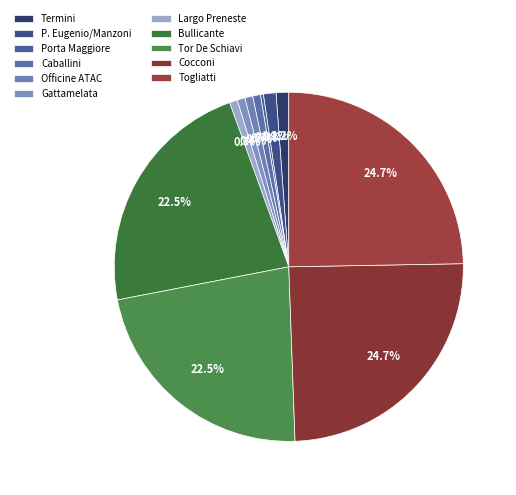

What percentage is the P. Eugenio/Manzoni slice, to the nearest percent?

1%